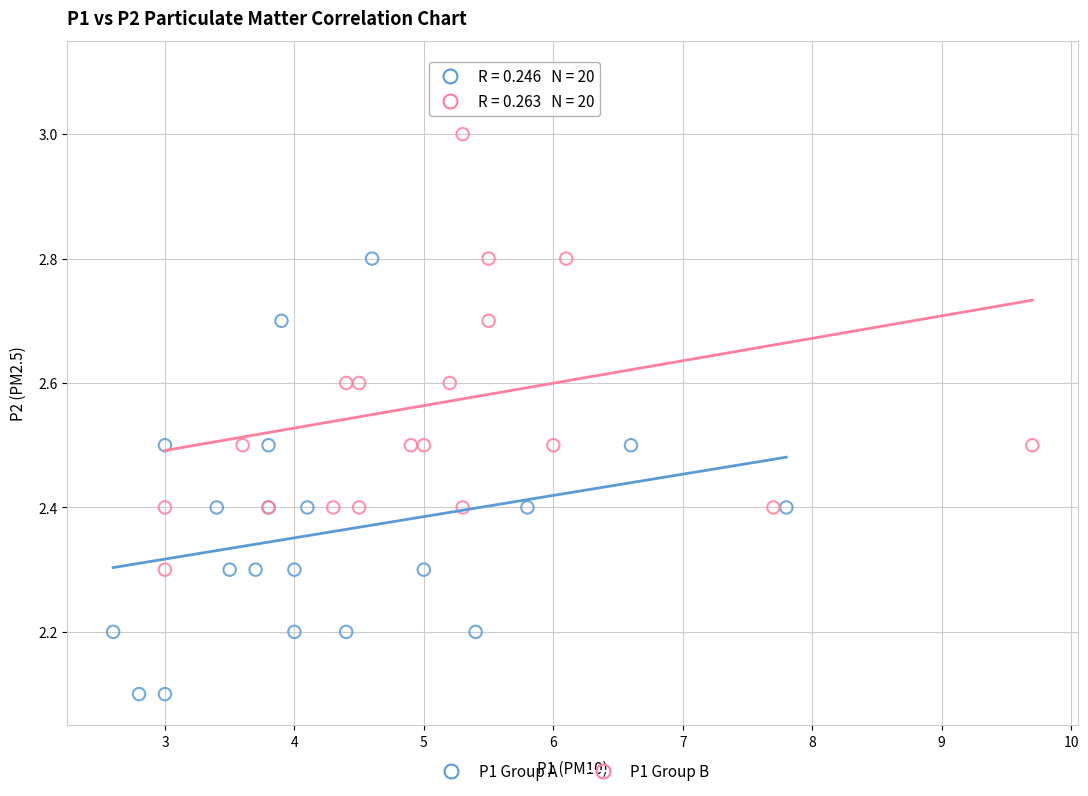

Which series contains the highest Y value?

P1 Group B